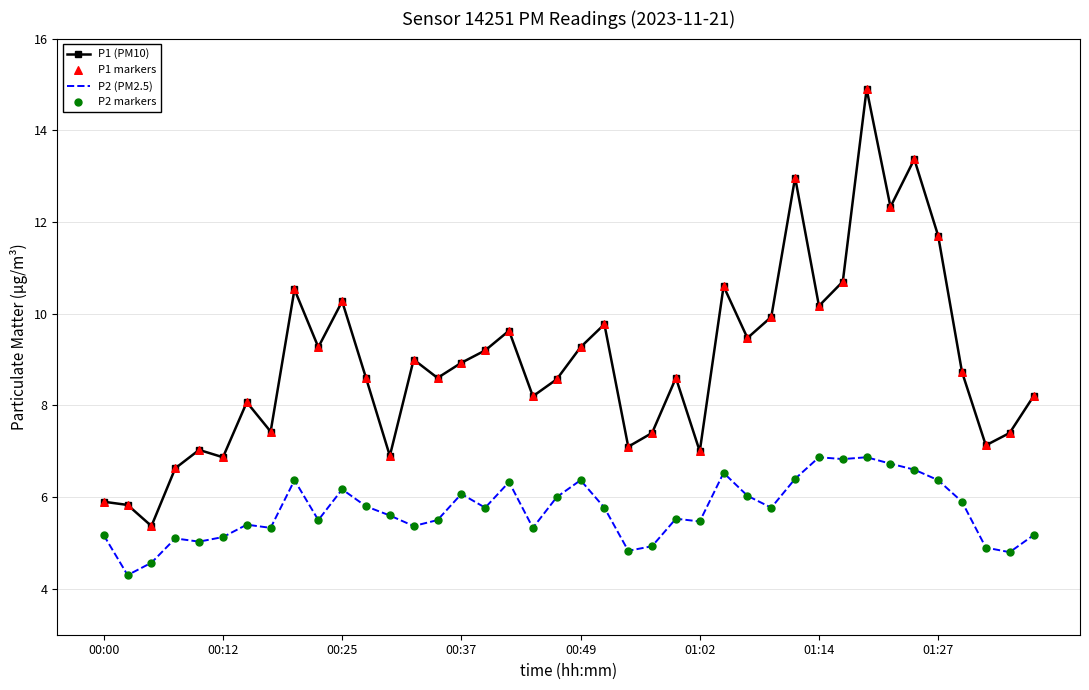

At how many categories does at least one series exceed 14?

1